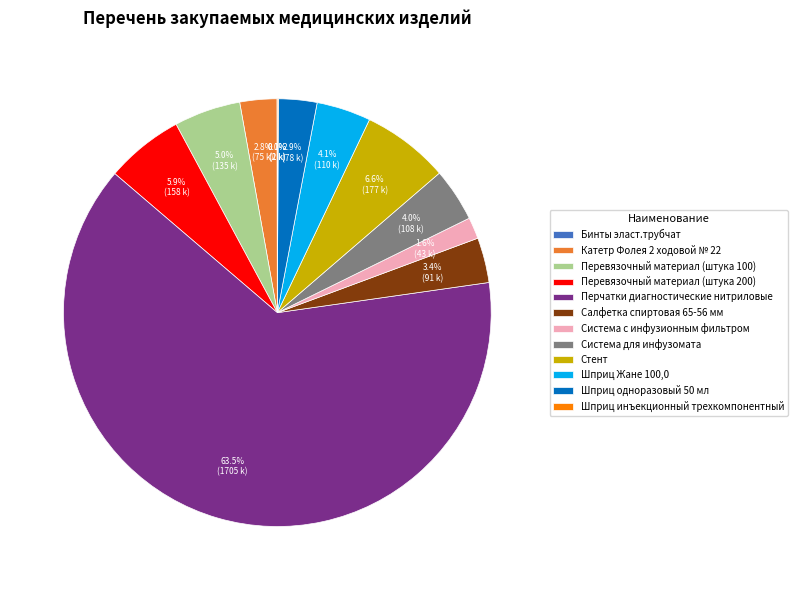

What is the total percentage of Шприц одноразовый 50 мл and Катетр Фолея 2 ходовой № 22?

5.7%